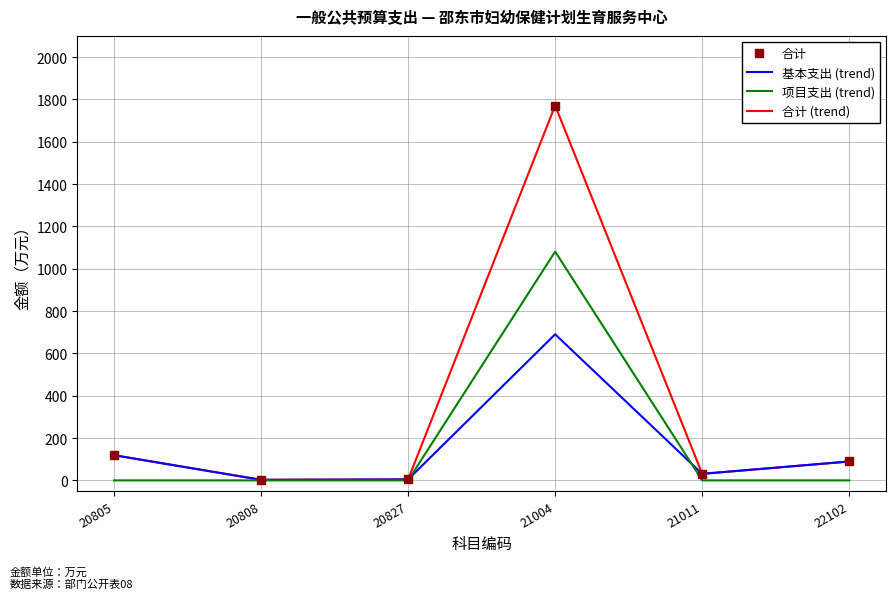

Reading left to right, what are all the values shown in this chart?

合计: 118.9	2.6	4.6	1770.9	30.9	89.2
基本支出 (trend): 118.9	2.6	4.6	690.1	30.9	89.2
项目支出 (trend): 0.0	0.0	0.0	1080.8	0.0	0.0
合计 (trend): 118.9	2.6	4.6	1770.9	30.9	89.2